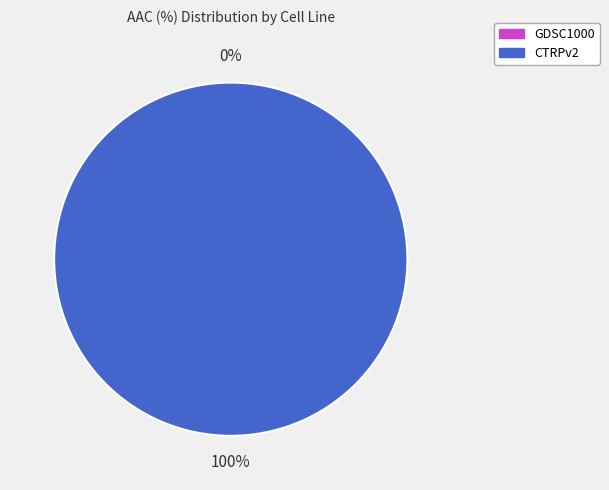

To the nearest percent, what portion does CTRPv2 represent?

100%